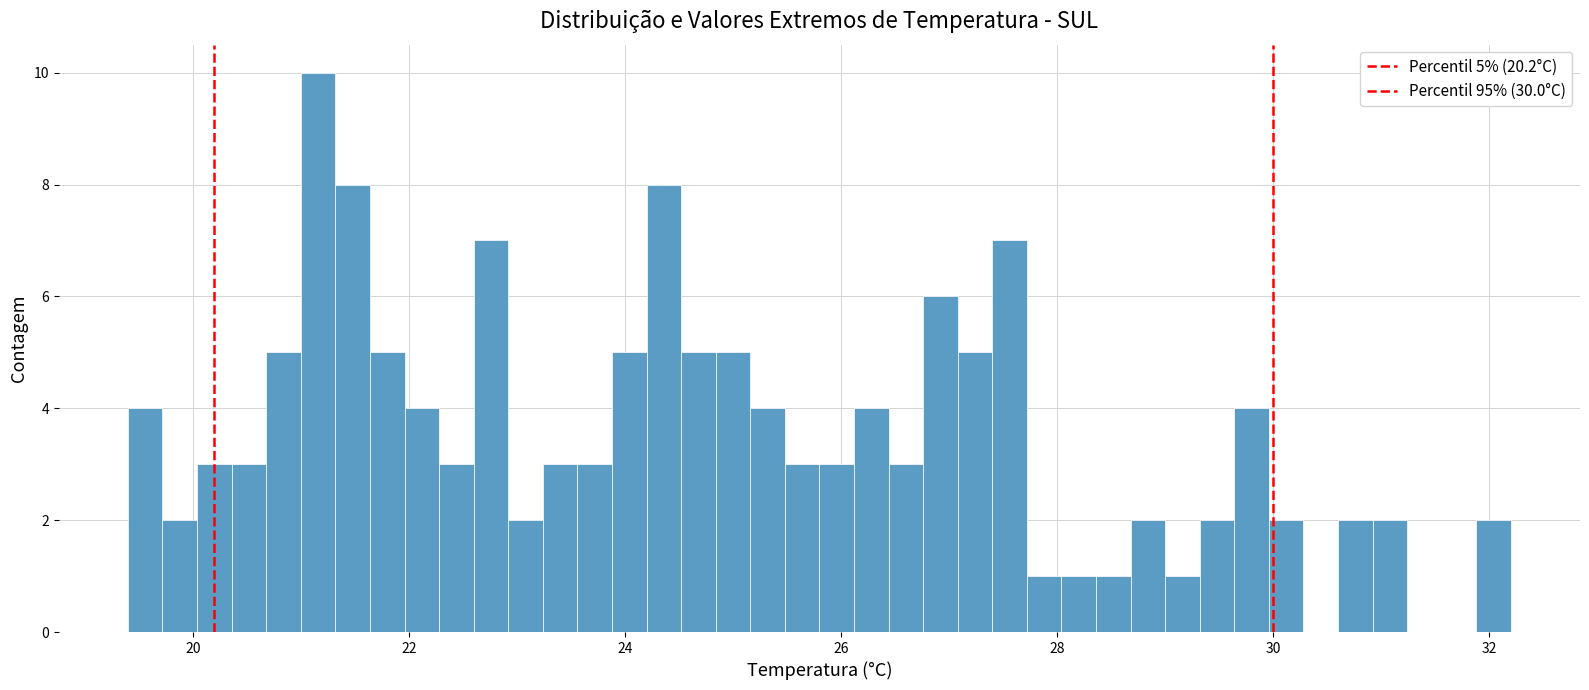

Read against the x-axis, roughly where is the centre of the tallest bar?

21.2